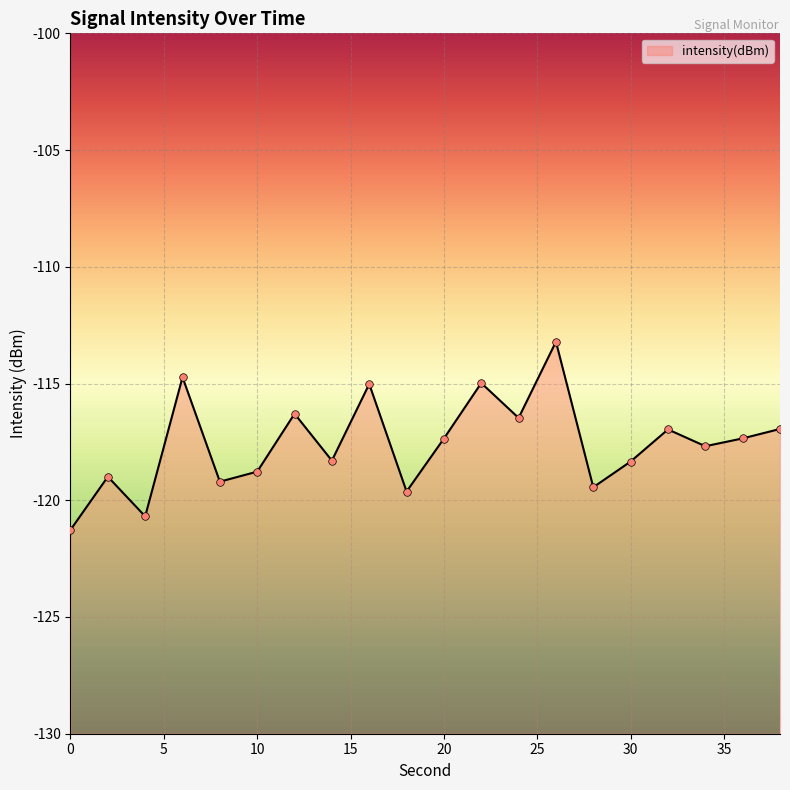

What is the change in value from 22 to 38?

-2.0